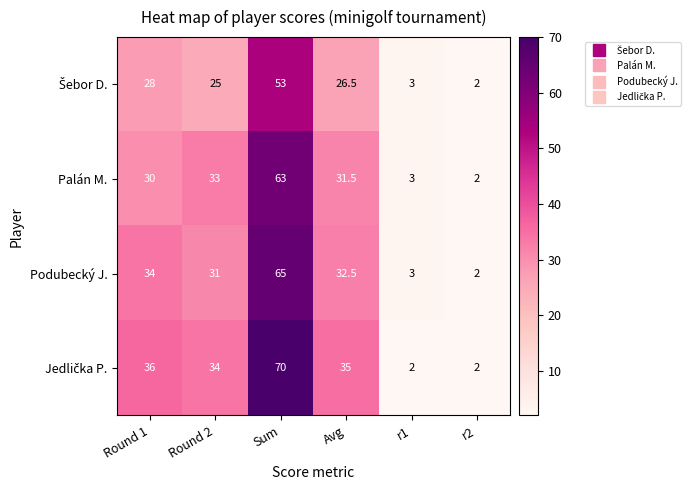

What is the spread (max minus min) of values at Round 1?

8.0